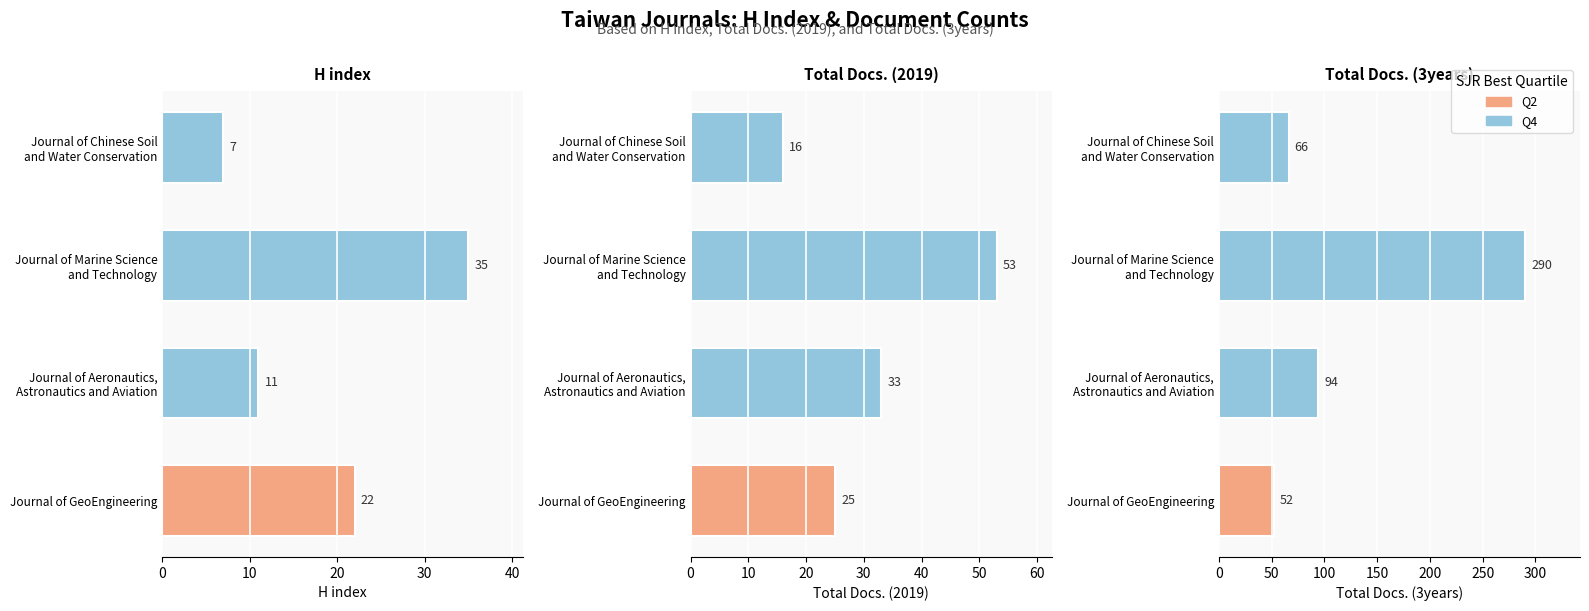

How many data points in H index are above 22?

1